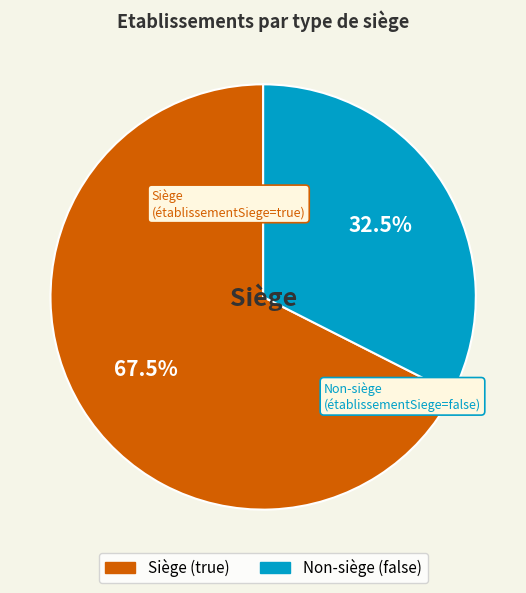

Does any single category account for the majority?

Yes